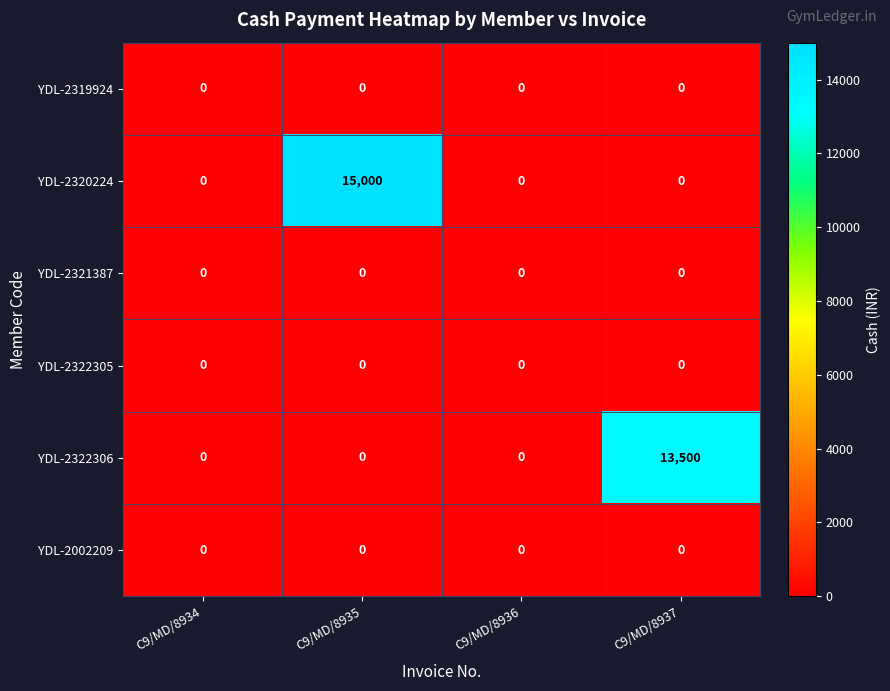

Which label corresponds to the largest value in the chart?

C9/MD/8935